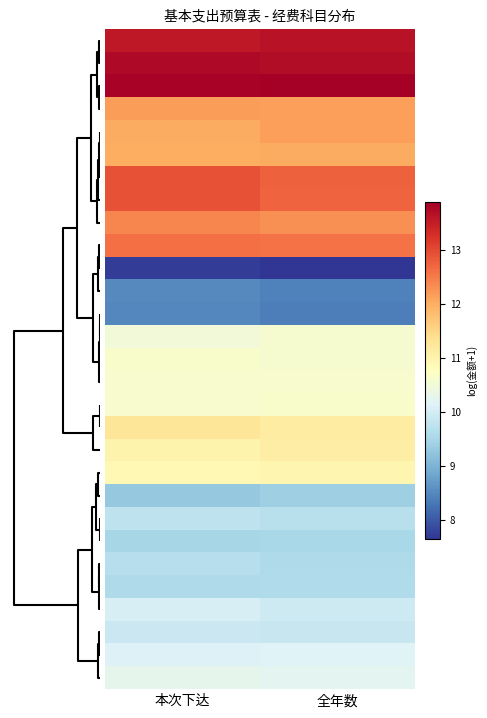

How many categories are shown in the chart?

2